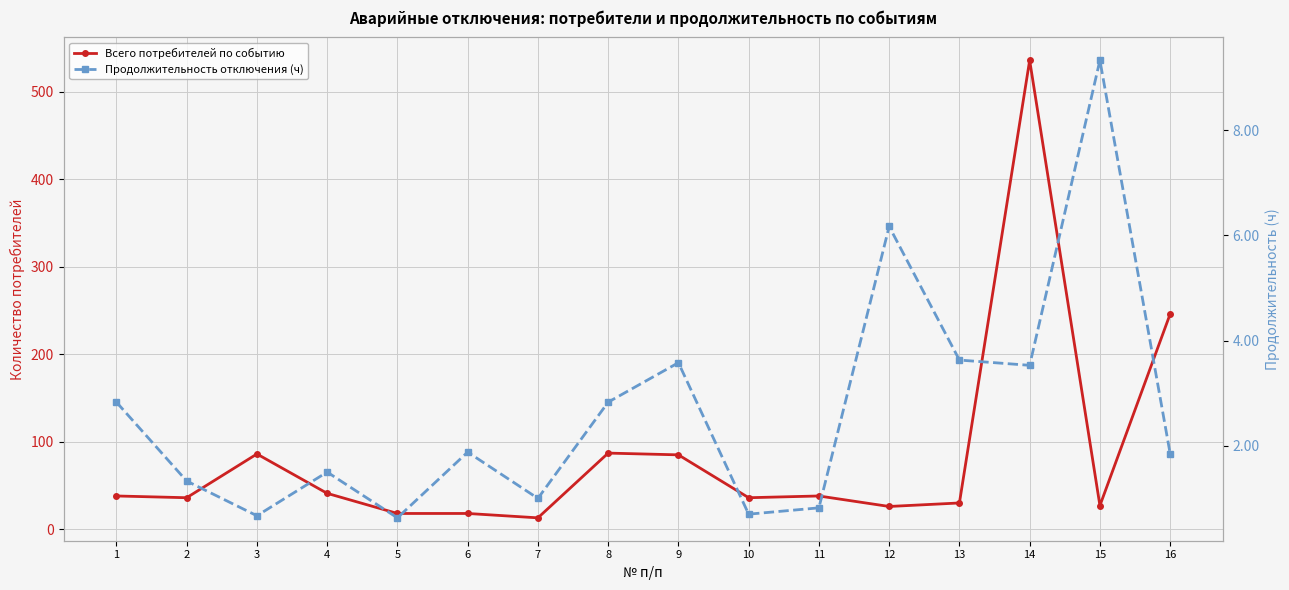

True or false: Всего потребителей по событию and Продолжительность отключения (ч) cross at least once.

False